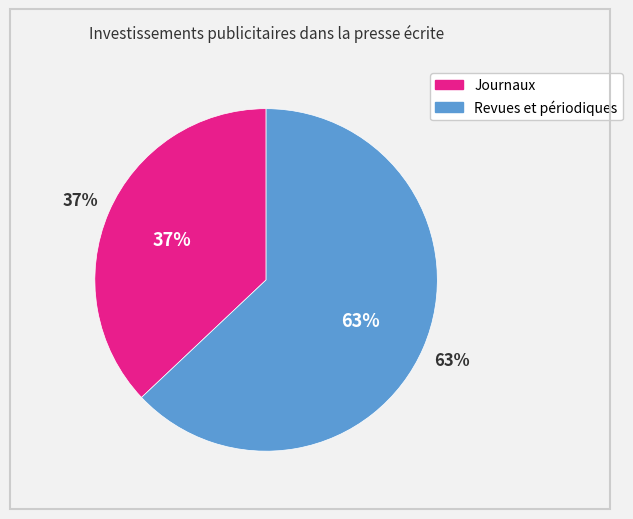

Which category accounts for the majority?

Revues et périodiques